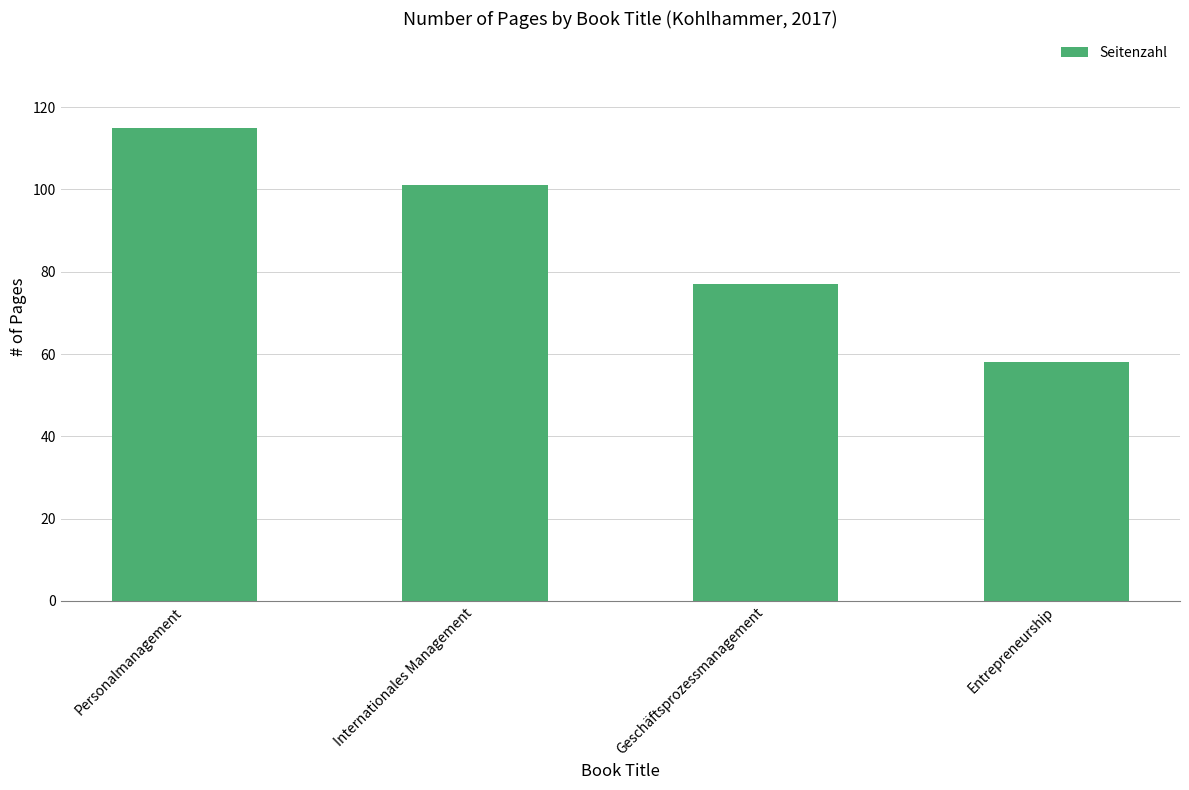

Reading left to right, list all the values displayed in this chart.

115	101	77	58